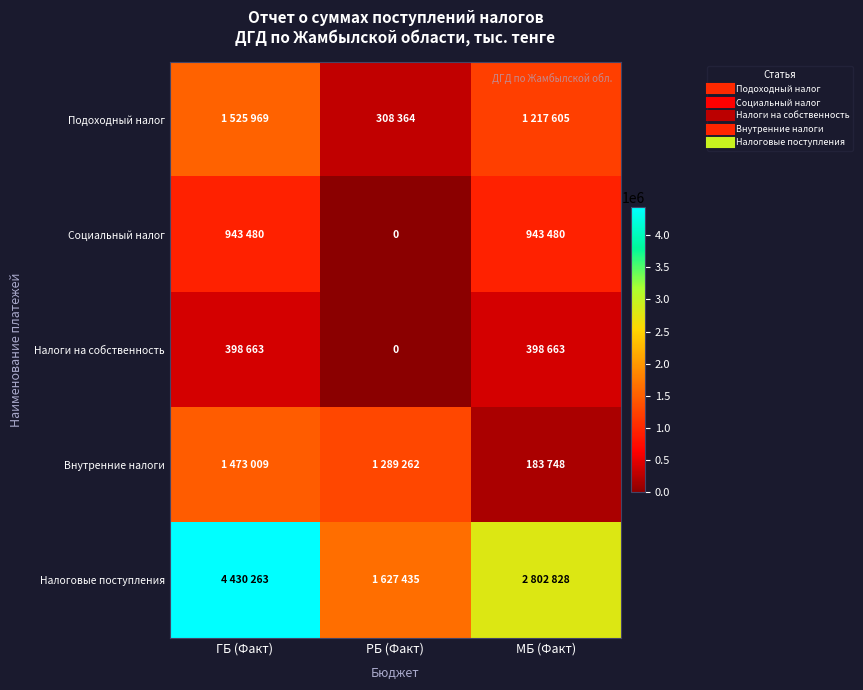

Is it true that Социальный налог equals 189730 at МБ (Факт)?

False